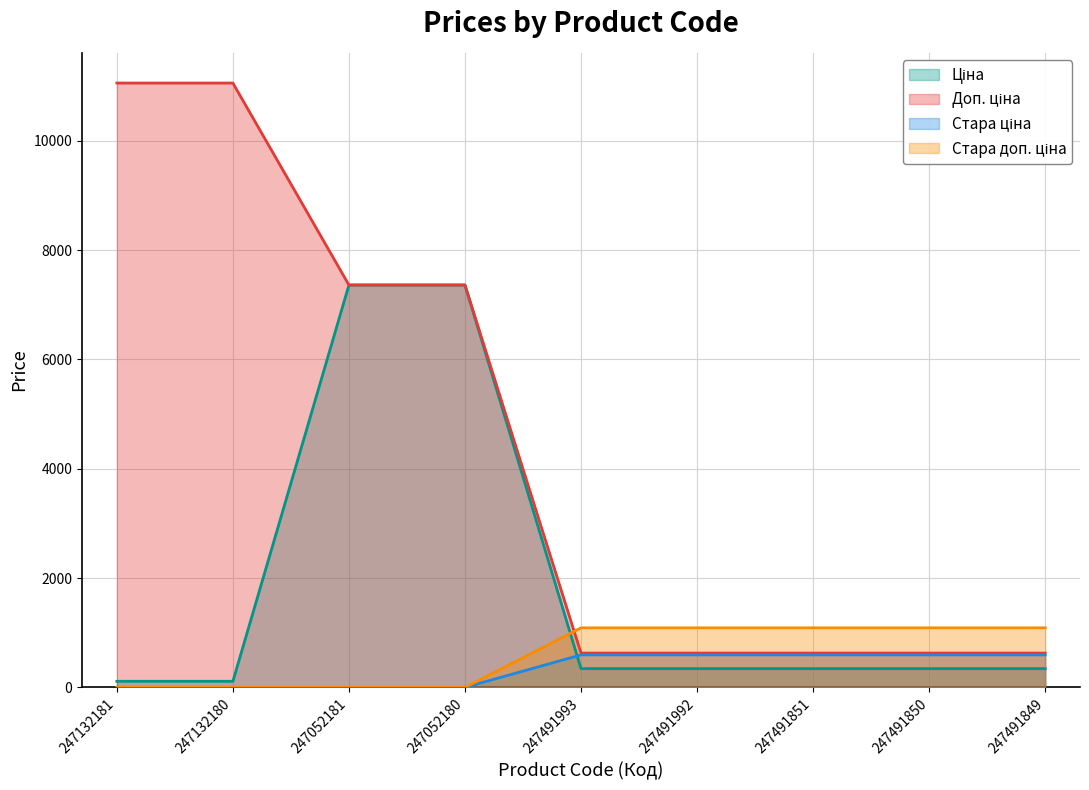

Reading left to right, transcribe all the data shown in this chart.

Ціна: 110.5	110.5	7360.2	7360.2	342.1	342.1	342.1	342.1	342.1
Доп. ціна: 11055.0	11055.0	7360.2	7360.2	627.0	627.0	627.0	627.0	627.0
Стара ціна: 0.0	0.0	0.0	0.0	1088.8	1088.8	1088.8	1088.8	1088.8
Стара доп. ціна: 0.0	0.0	0.0	0.0	593.8	593.8	593.8	593.8	593.8